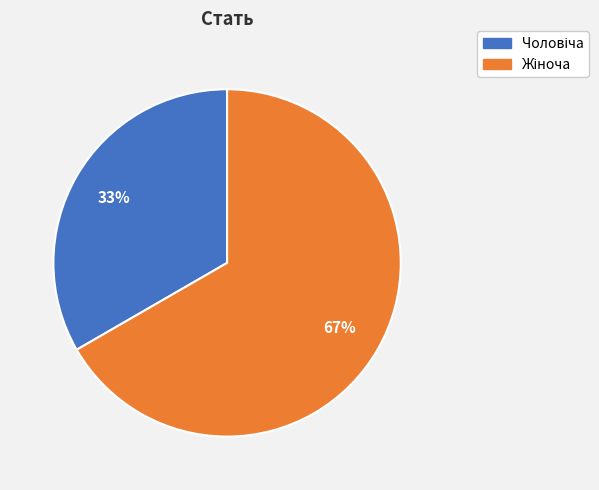

Is there any slice that represents more than half of the pie?

Yes